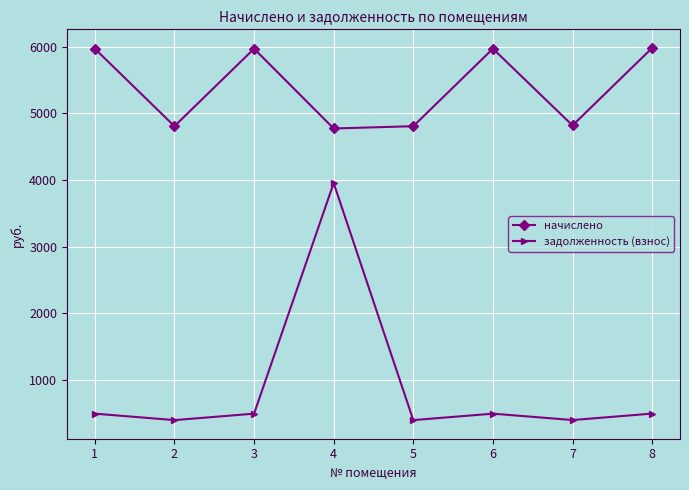

At which category does начислено reach its first local valley?

2